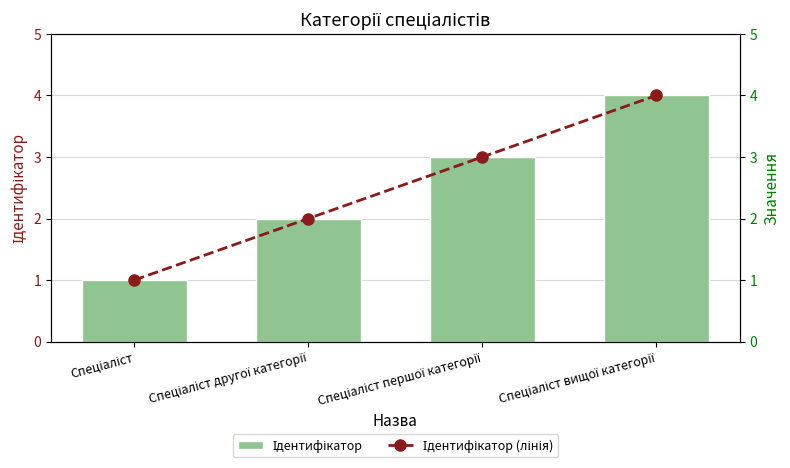

What is the label of the 3rd bar from the right?

Спеціаліст другої категорії